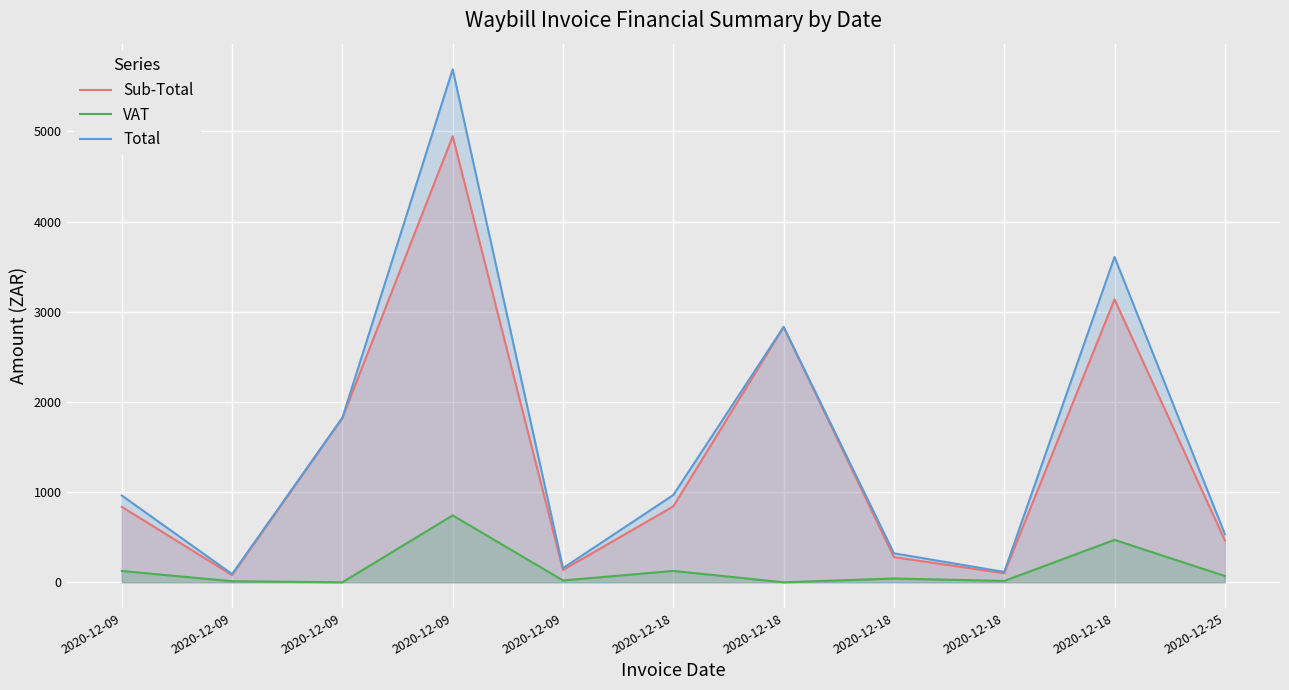

What is the difference between the second highest and minimum values in the Sub-Total series?

3057.9